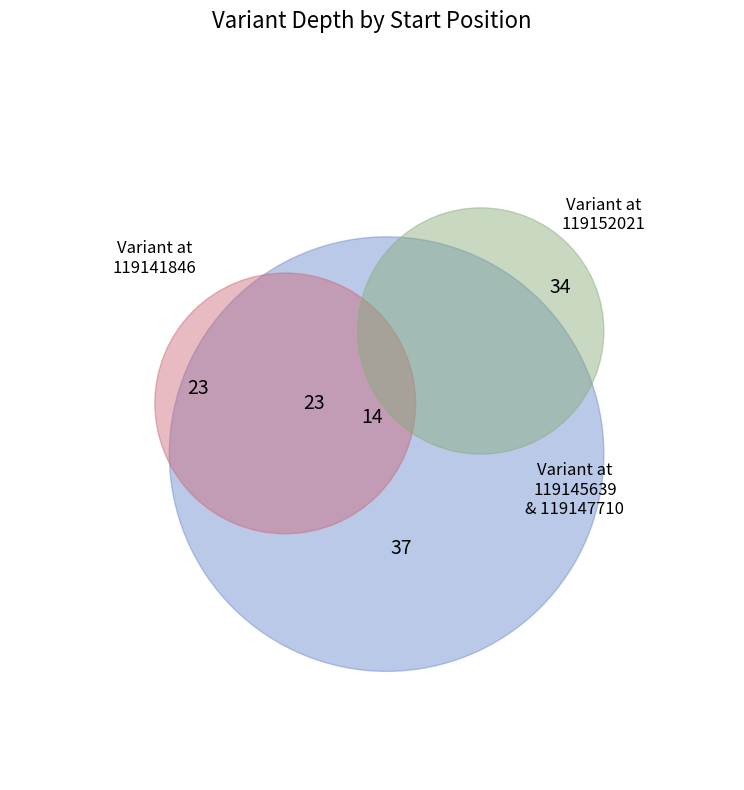

True or false: 119147710 accounts for 9% of the total.

False